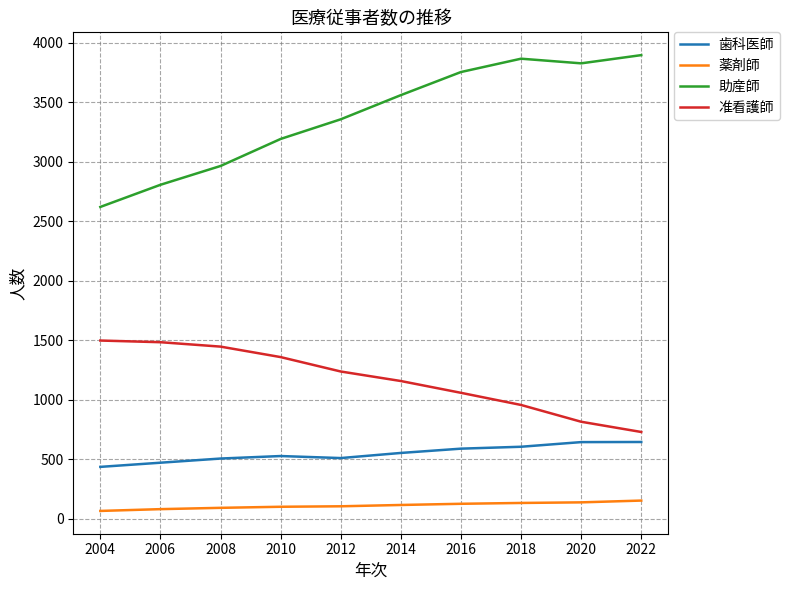

What is the difference between the maximum and minimum values in the 歯科医師 series?

209